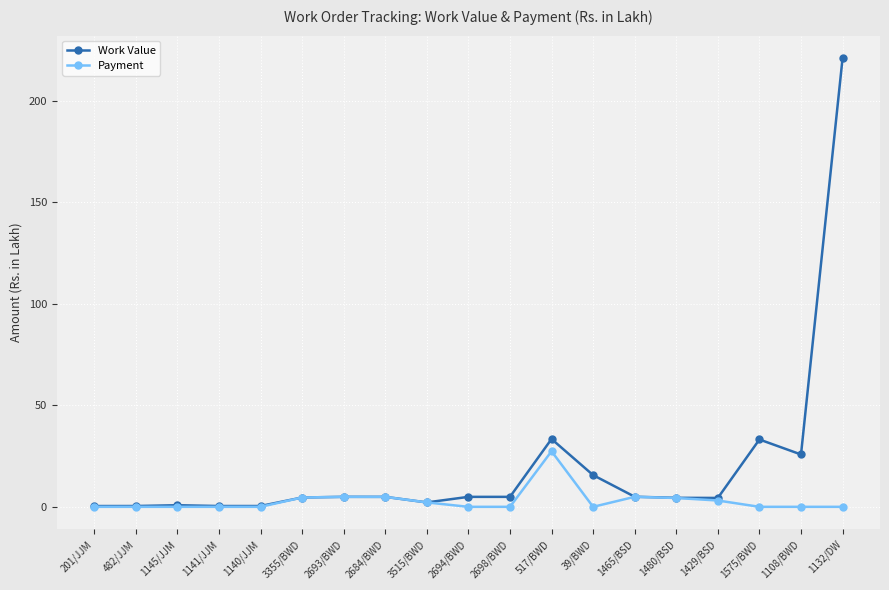

True or false: Work Value has a value of 0.4 at 201/JJM.

True